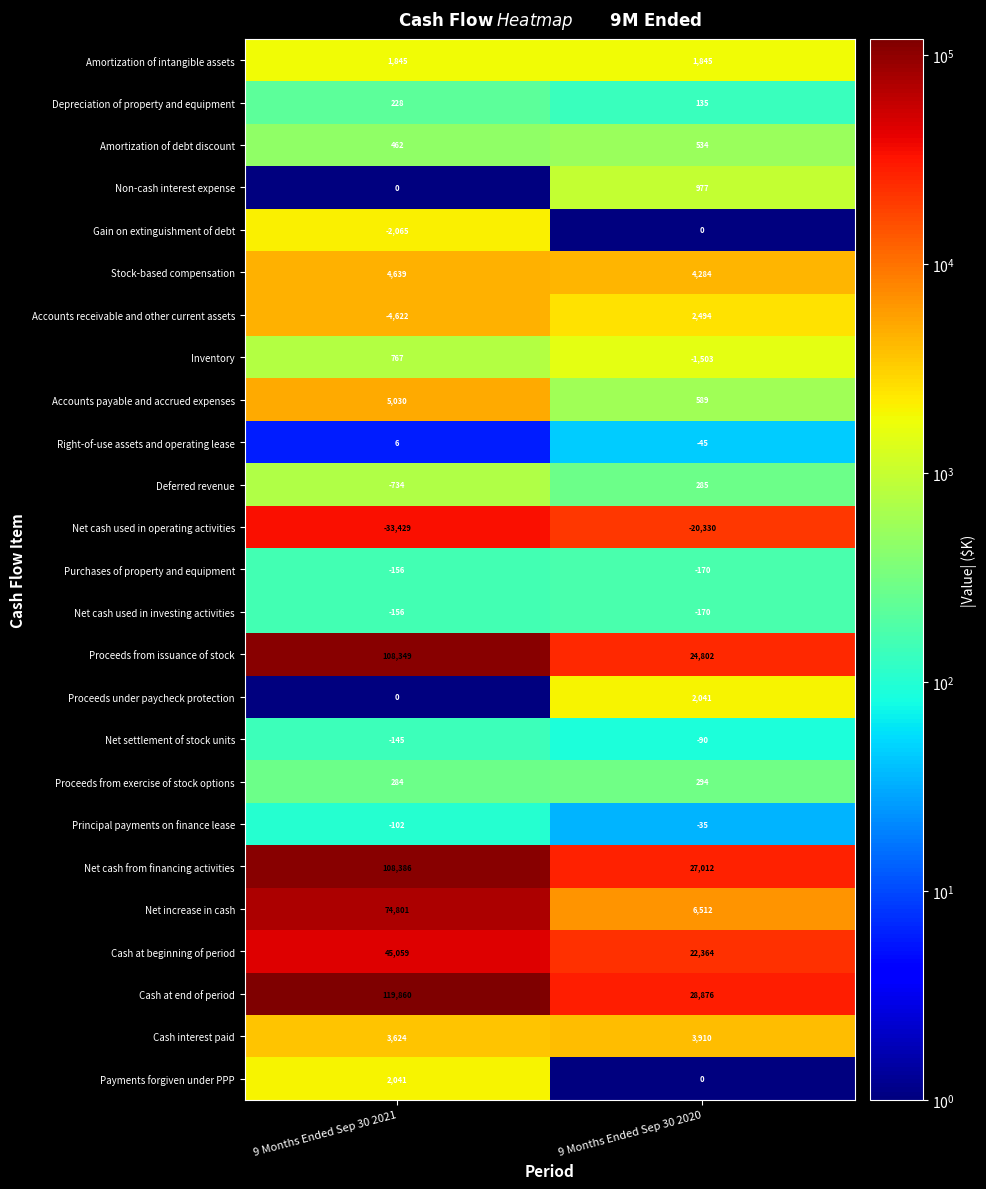

How many data points does each series have?

2